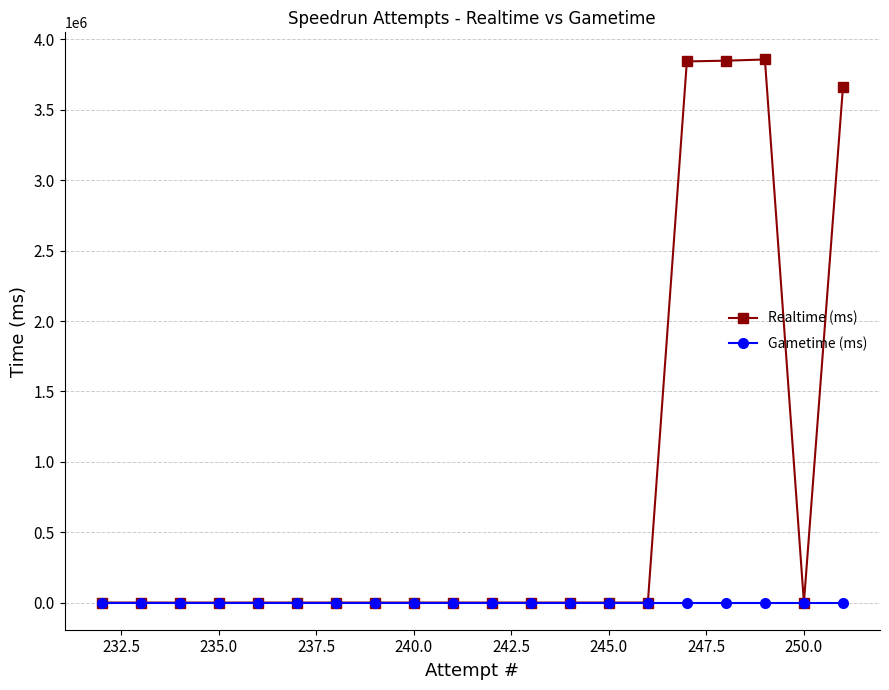

List the series in order of their peak value, lowest first.

Gametime (ms), Realtime (ms)